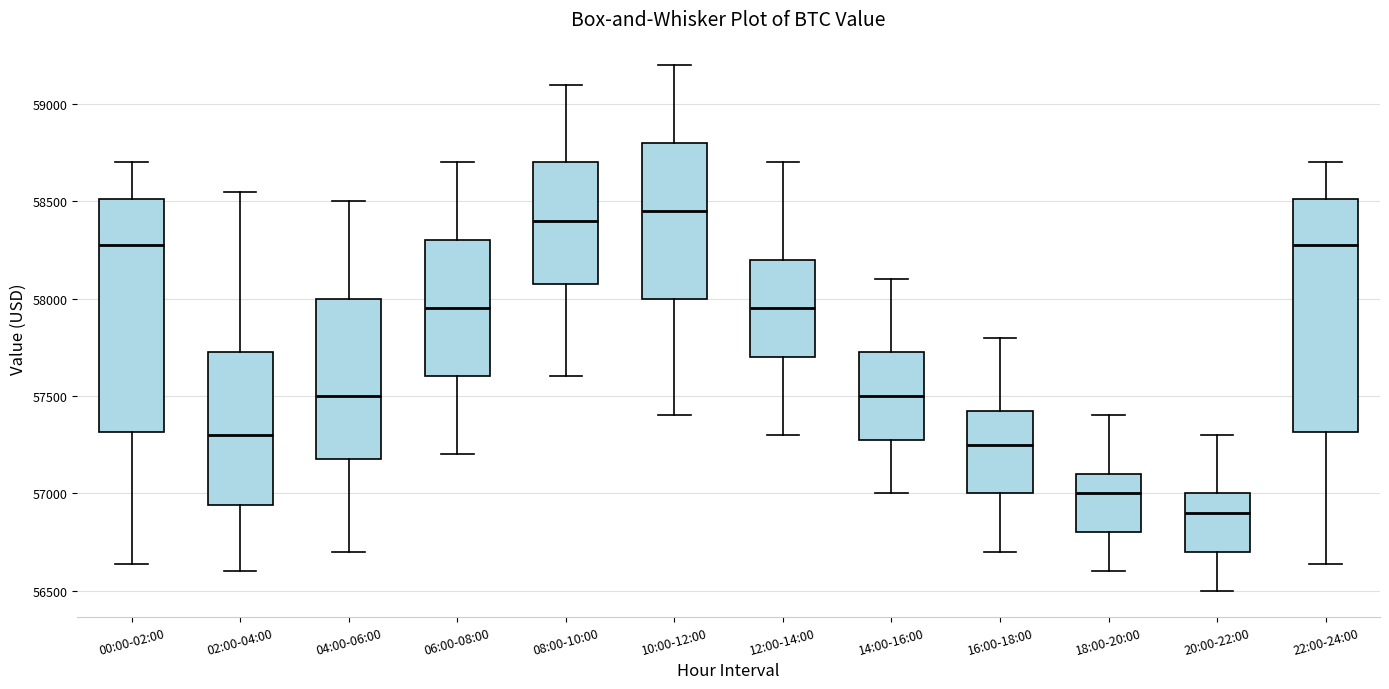

Reading left to right, transcribe this box plot: for each box, give where its median line is, the range the box spans, and where its two whiskers end, as read against the y-axis. The values are not printed on the chart, so give them approximately, as read against the axis.

00:00-02:00: median 58300, box 57300 to 58500, whiskers 56650 to 58700
02:00-04:00: median 57300, box 56950 to 57750, whiskers 56600 to 58550
04:00-06:00: median 57500, box 57200 to 58000, whiskers 56700 to 58500
06:00-08:00: median 57950, box 57600 to 58300, whiskers 57200 to 58700
08:00-10:00: median 58400, box 58100 to 58700, whiskers 57600 to 59100
10:00-12:00: median 58450, box 58000 to 58800, whiskers 57400 to 59200
12:00-14:00: median 57950, box 57700 to 58200, whiskers 57300 to 58700
14:00-16:00: median 57500, box 57300 to 57750, whiskers 57000 to 58100
16:00-18:00: median 57250, box 57000 to 57450, whiskers 56700 to 57800
18:00-20:00: median 57000, box 56800 to 57100, whiskers 56600 to 57400
20:00-22:00: median 56900, box 56700 to 57000, whiskers 56500 to 57300
22:00-24:00: median 58300, box 57300 to 58500, whiskers 56650 to 58700